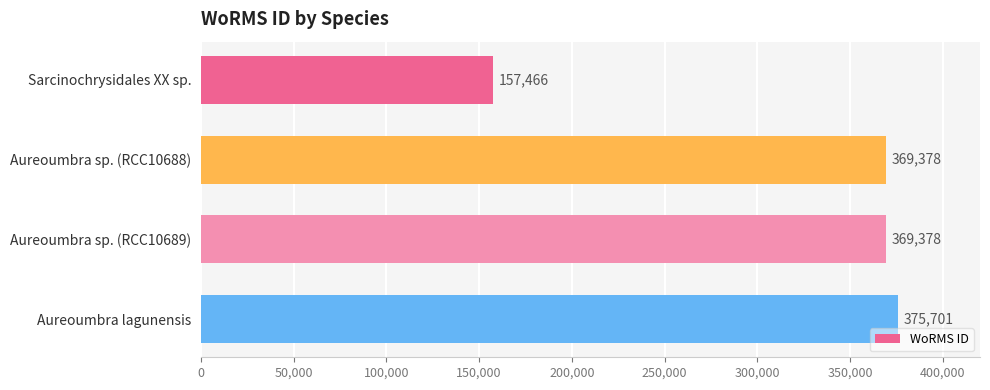

What position from the top is Aureoumbra lagunensis?

4